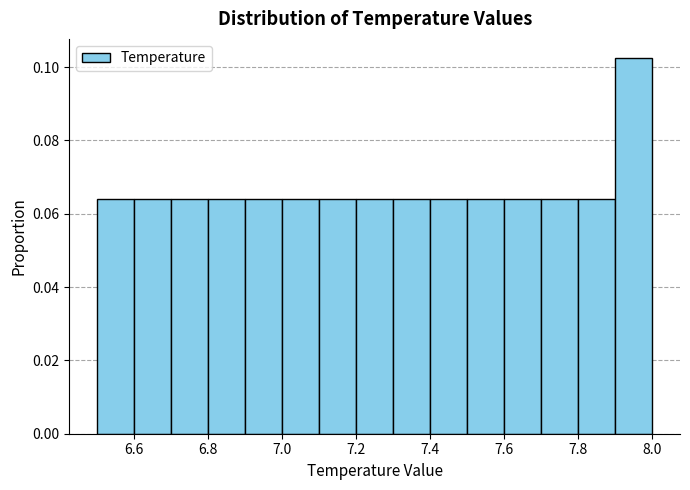

How tall is the bar that spans 7.0 to 7.1 on the x-axis? The values are not printed on the chart, so give them approximately, as read against the axis.

0.064